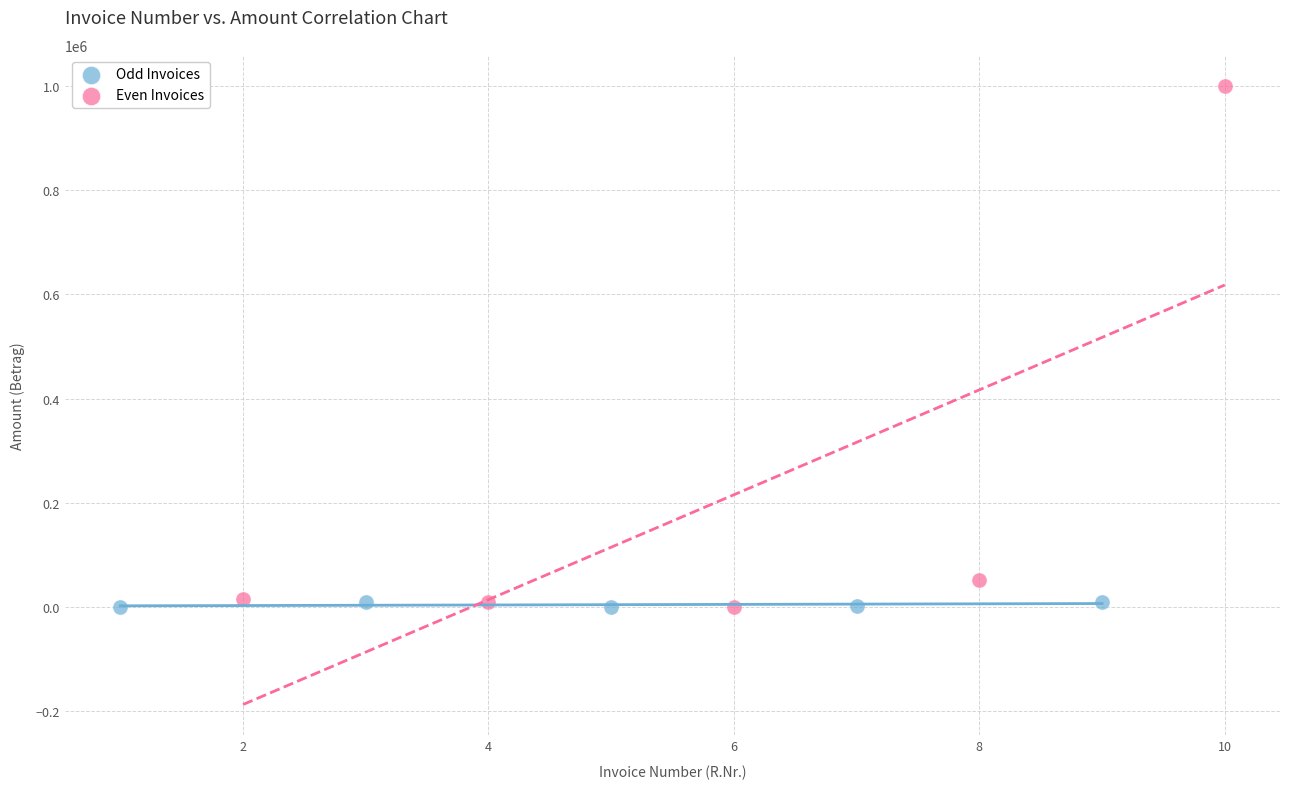

Which series contains the highest Y value?

Even Invoices